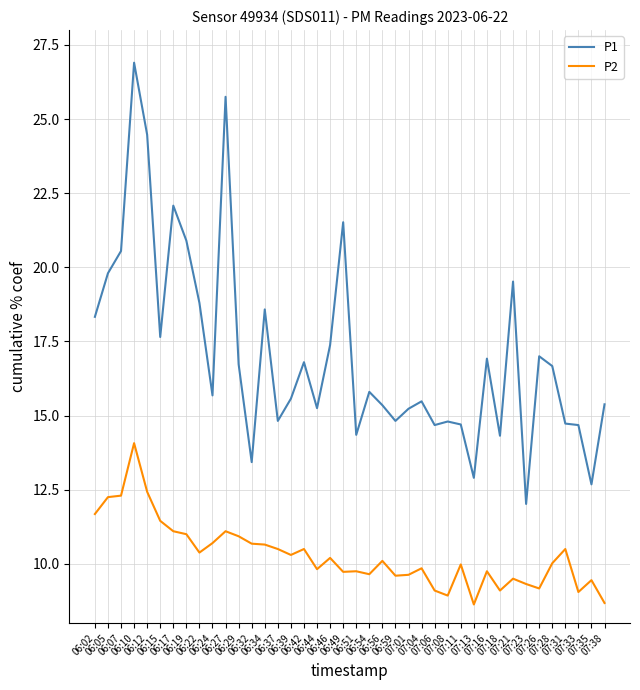

List the series in order of their overall mean, highest first.

P1, P2